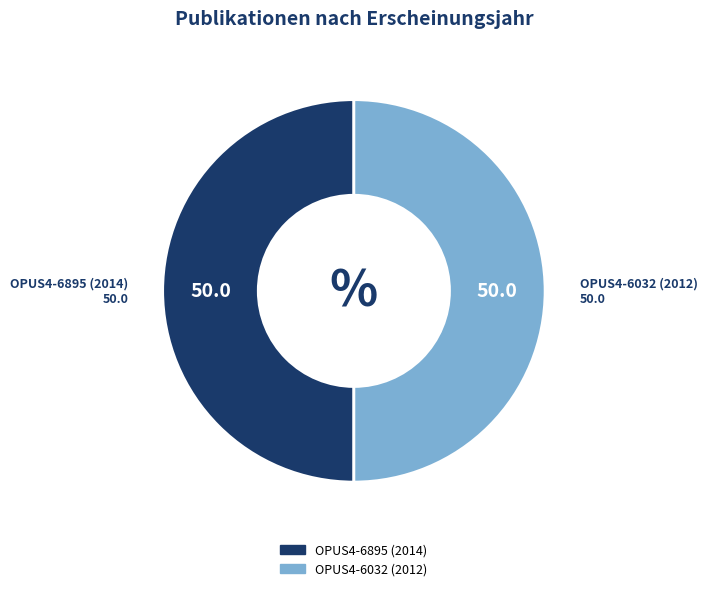

True or false: OPUS4-6032 (2012) accounts for 50% of the total.

True